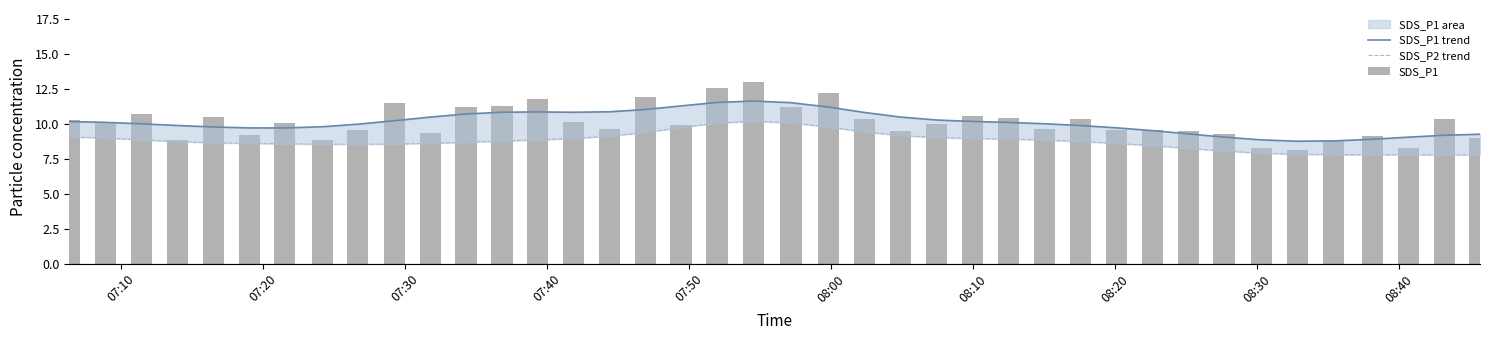

Is the value of SDS_P2 trend at 33 greater than the value of SDS_P1 trend at 27?

No